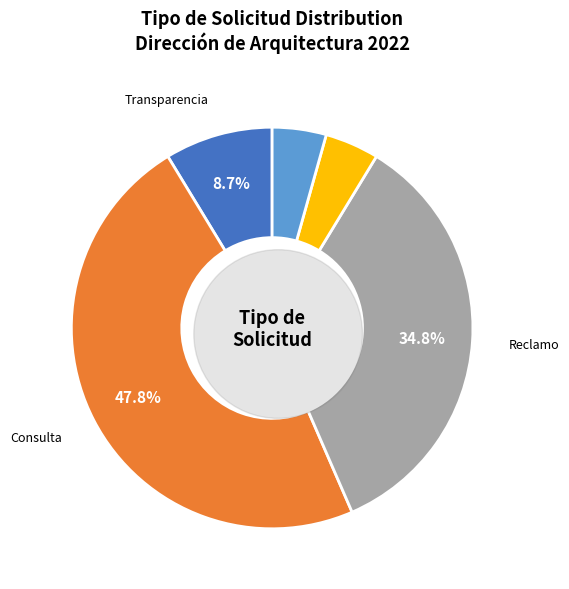

How many slices are in this pie chart?

5